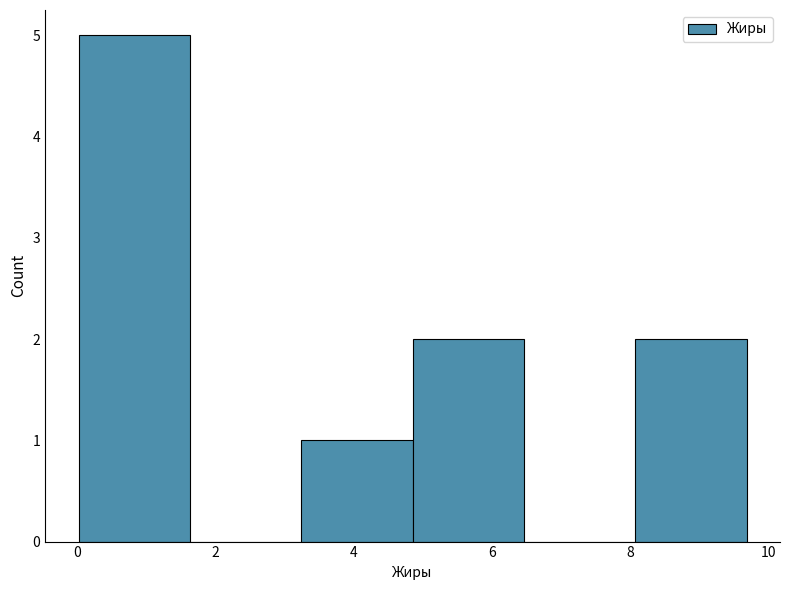

Reading left to right, transcribe this chart: for each bar, give the range it covers on the x-axis and its height. Neither the bar edges nor the heights are printed on the chart, so give them approximately, as read against the axes.

0.0 to 1.6: 5
1.6 to 3.2: 0
3.2 to 4.8: 1
4.8 to 6.4: 2
6.4 to 8.0: 0
8.0 to 9.6: 2